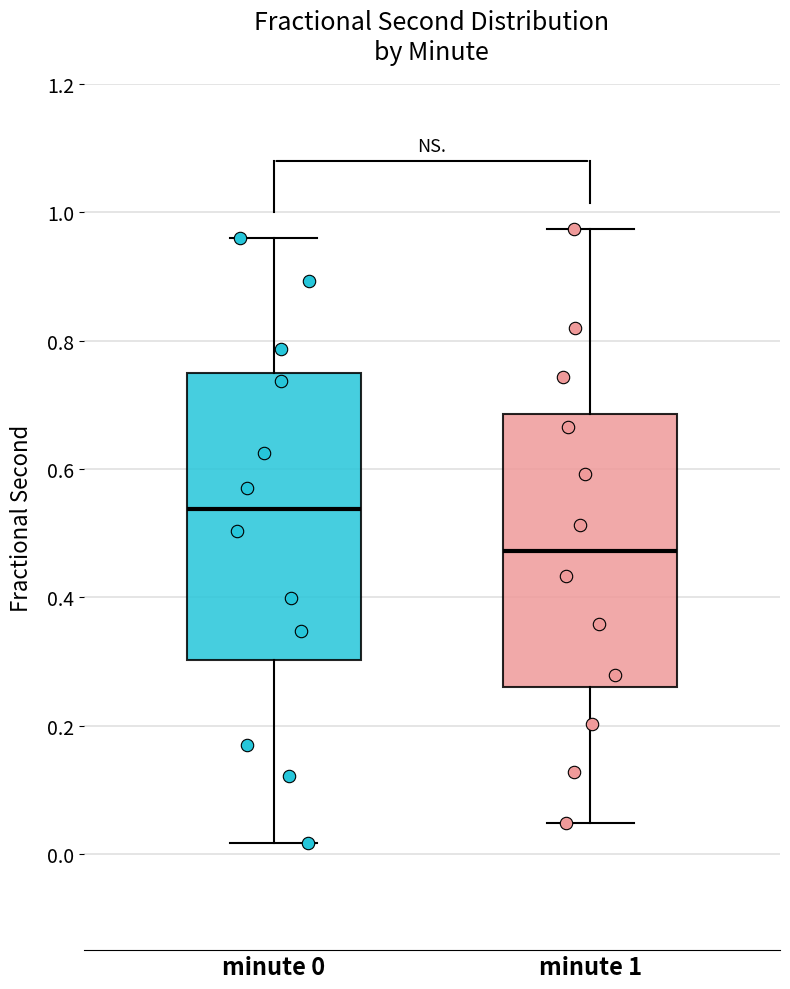

Where is the upper edge of the box for minute 1 on the y-axis? The values are not printed on the chart, so give them approximately, as read against the axis.

0.68